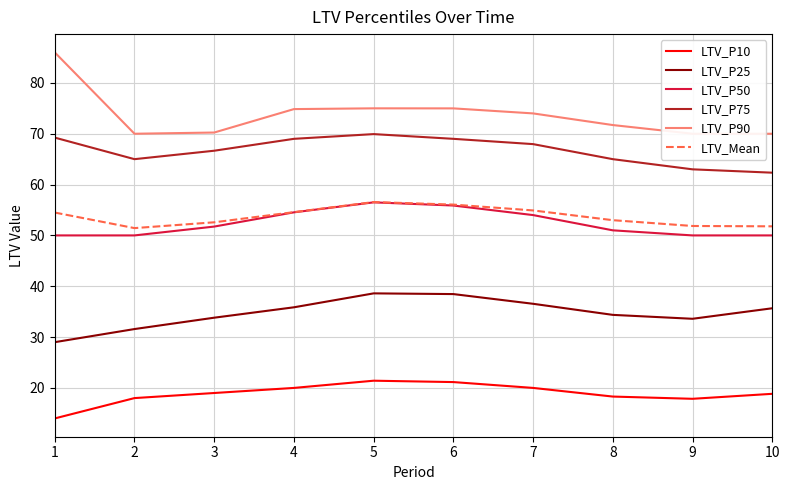

How many lines are shown in the chart?

6